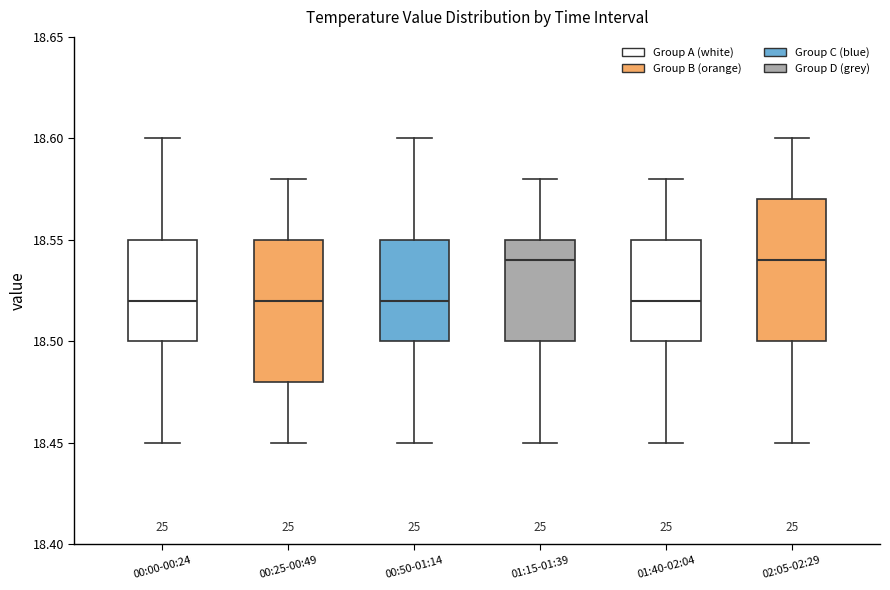

Reading left to right, transcribe this box plot: for each box, give where its median line is, the range the box spans, and where its two whiskers end, as read against the y-axis. The values are not printed on the chart, so give them approximately, as read against the axis.

00:00-00:24: median 18.52, box 18.50 to 18.55, whiskers 18.45 to 18.60
00:25-00:49: median 18.52, box 18.48 to 18.55, whiskers 18.45 to 18.58
00:50-01:14: median 18.52, box 18.50 to 18.55, whiskers 18.45 to 18.60
01:15-01:39: median 18.54, box 18.50 to 18.55, whiskers 18.45 to 18.58
01:40-02:04: median 18.52, box 18.50 to 18.55, whiskers 18.45 to 18.58
02:05-02:29: median 18.54, box 18.50 to 18.57, whiskers 18.45 to 18.60